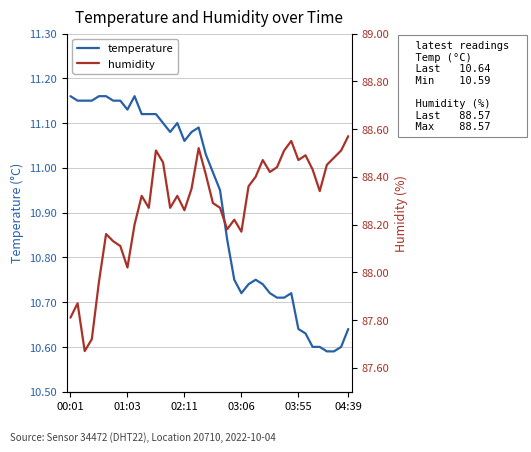

How many interior local valleys does the humidity series have?

10